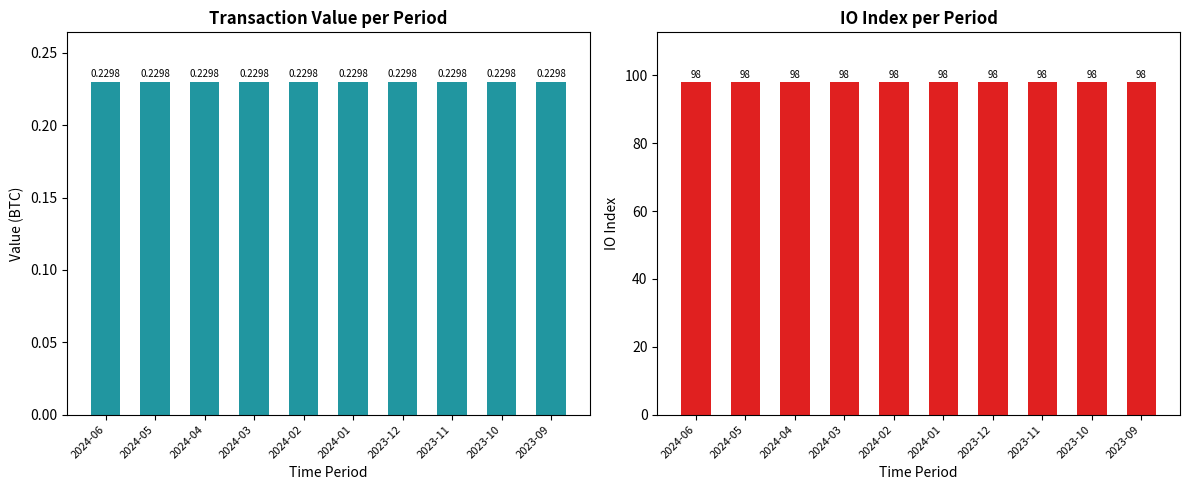

Is the value of value at 2024-02 greater than the value of io_index at 2023-10?

No